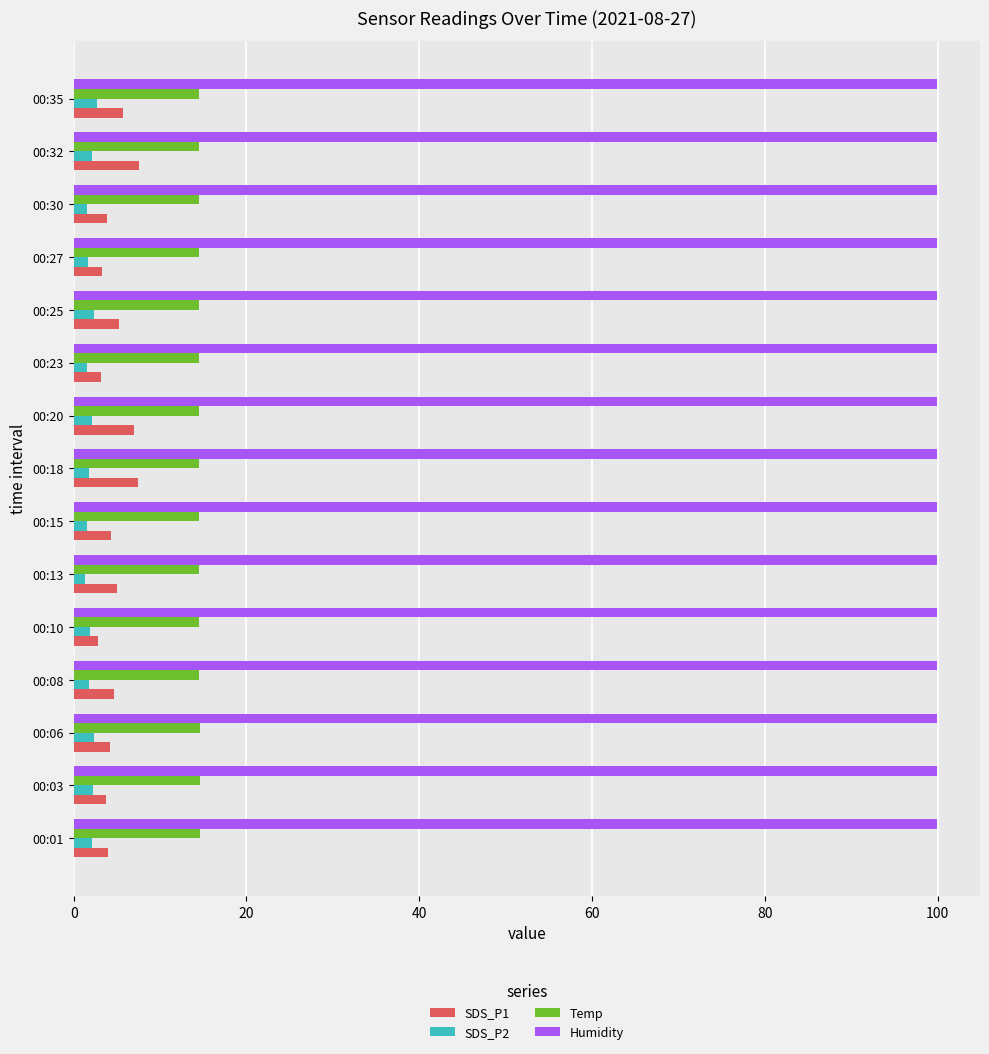

Is it true that Humidity equals 53.2 at 00:03?

False